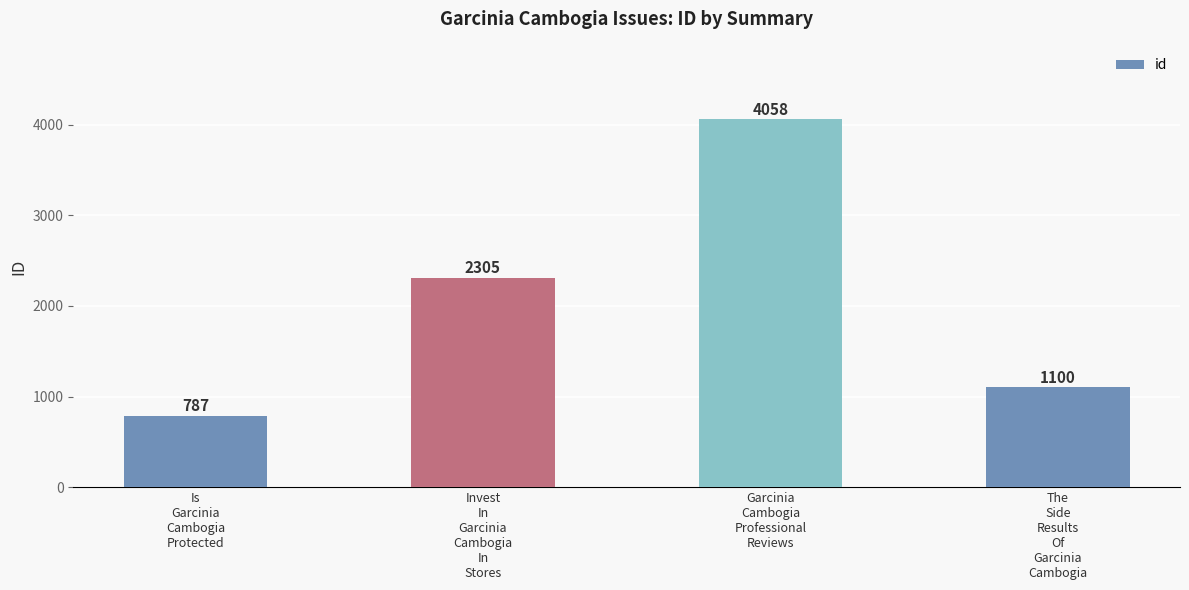

The chart shows a value of 1453 at Garcinia
Cambogia
Professional
Reviews. True or false?

False